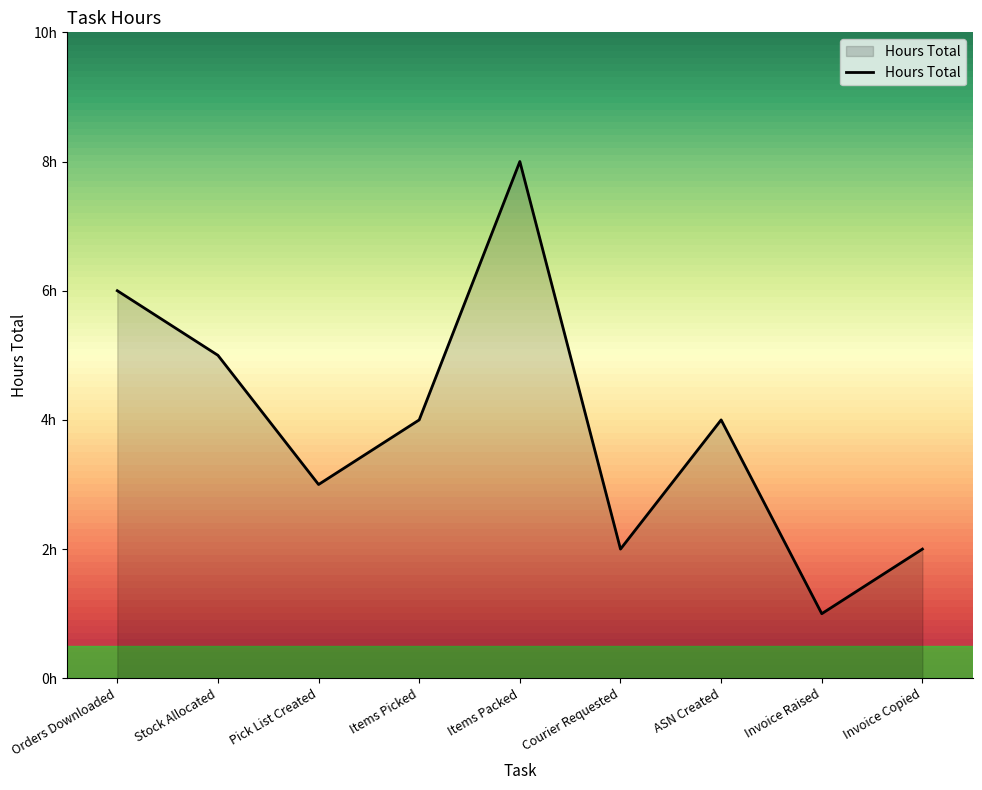

How many interior local peaks (higher than both neighbors) does the data have?

2